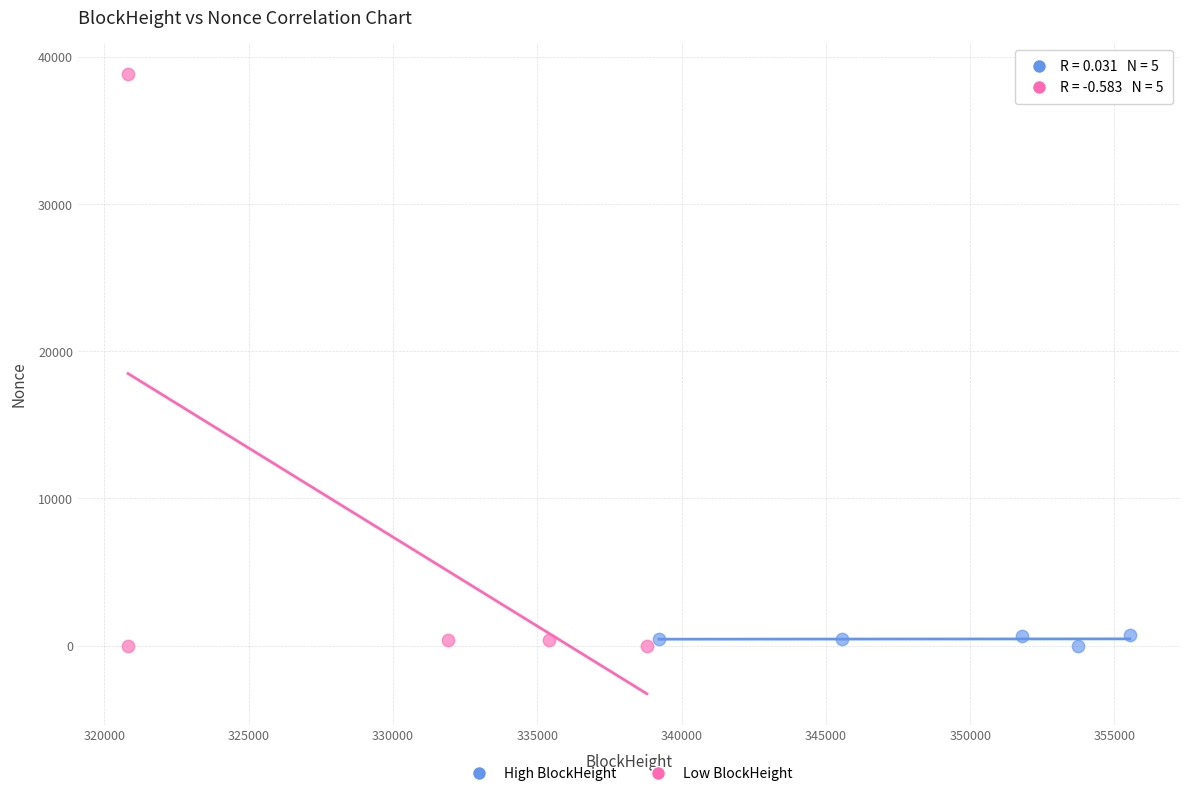

Which series contains the highest Y value?

Low BlockHeight